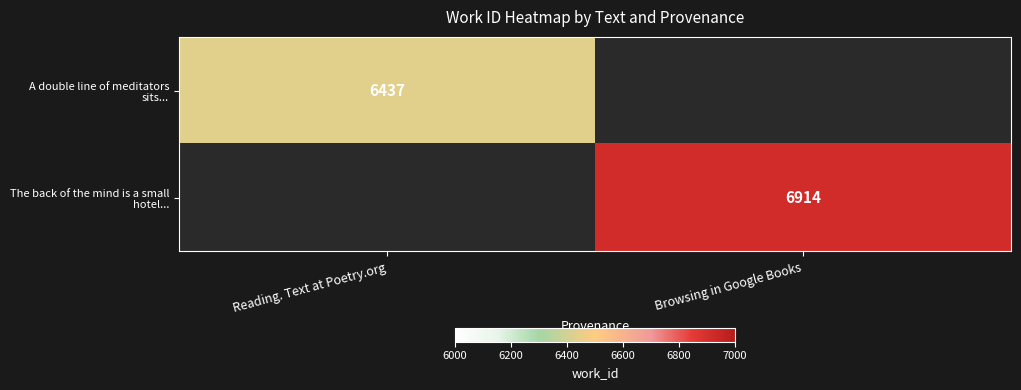

True or false: A double line of meditators sits... has a value of 6437 at Reading. Text at Poetry.org.

True